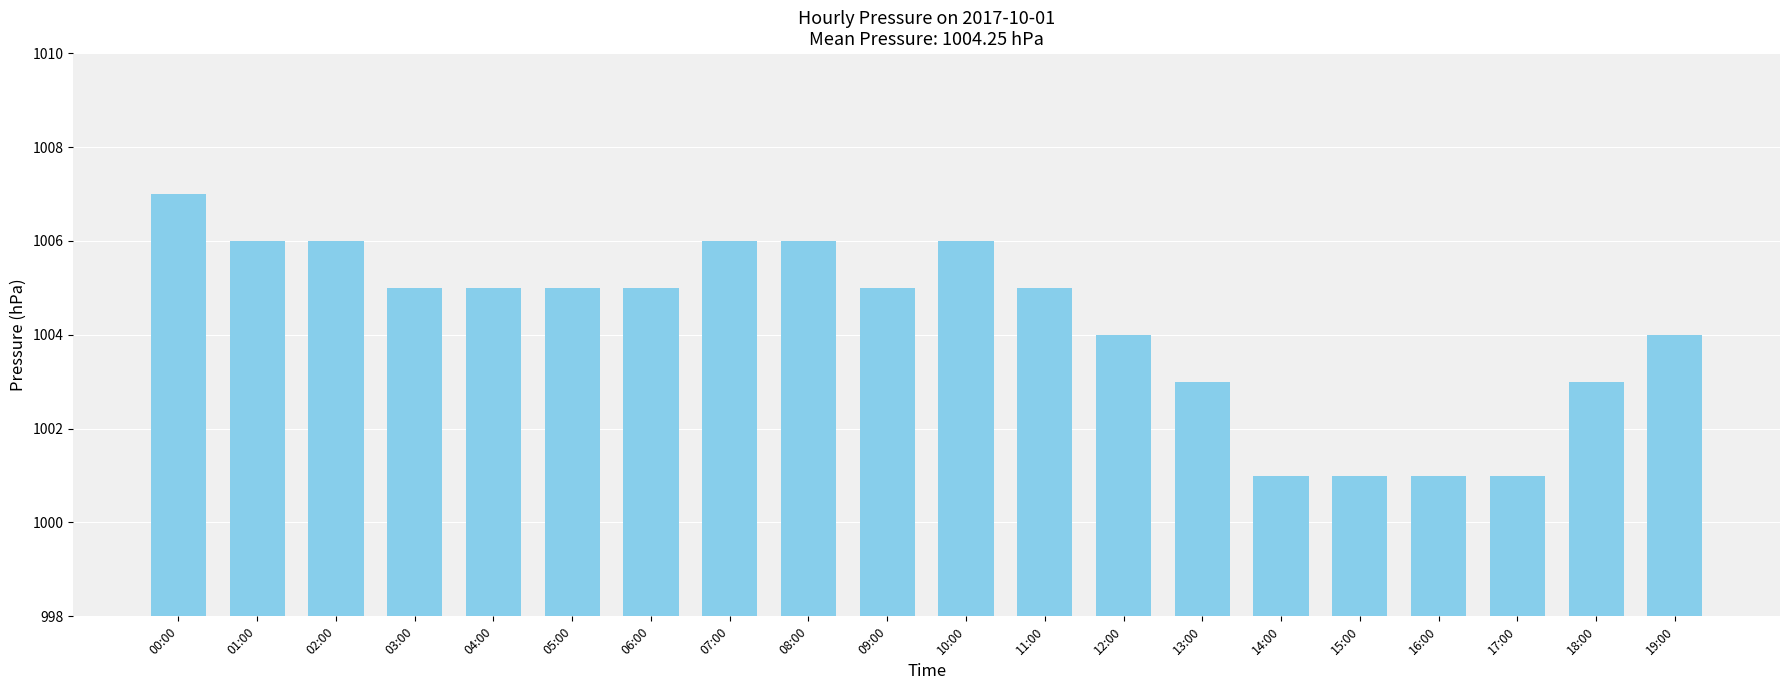

Reading left to right, list all the values displayed in this chart.

1007	1006	1006	1005	1005	1005	1005	1006	1006	1005	1006	1005	1004	1003	1001	1001	1001	1001	1003	1004